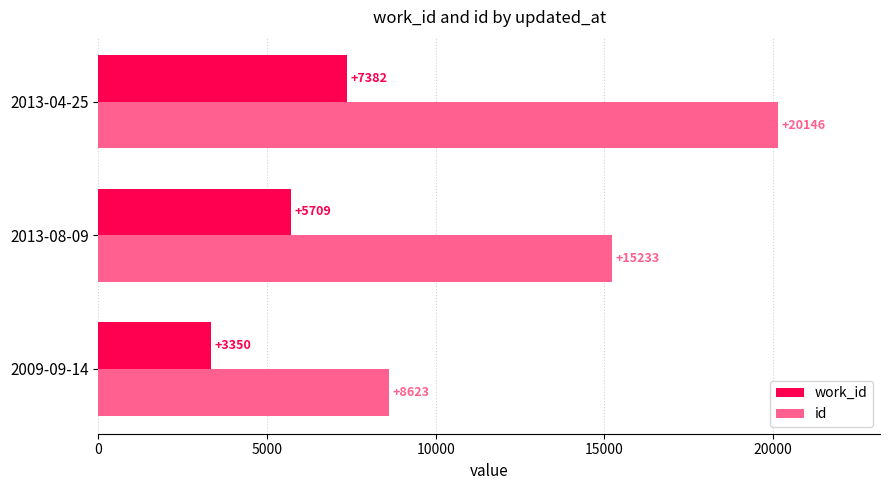

Rank the series by their maximum value, from lowest to highest.

work_id, id